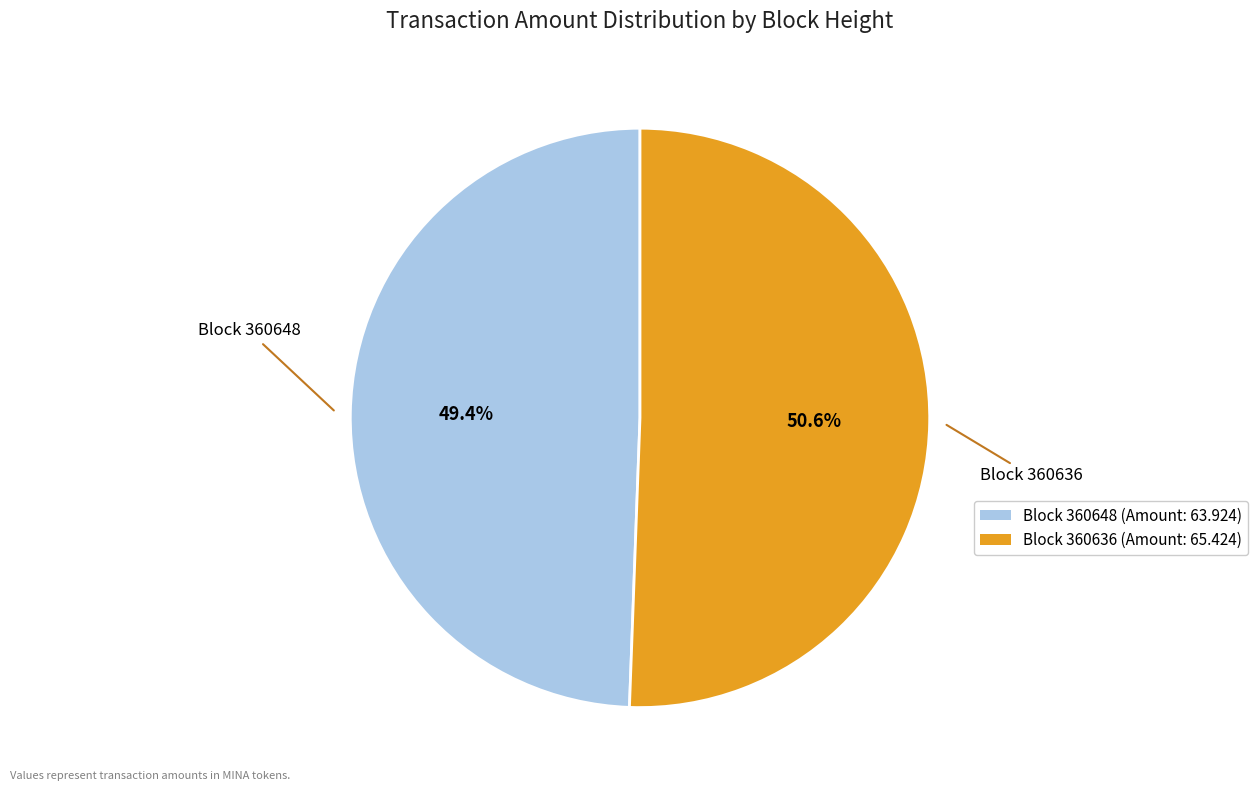

Is there any slice that represents more than half of the pie?

Yes